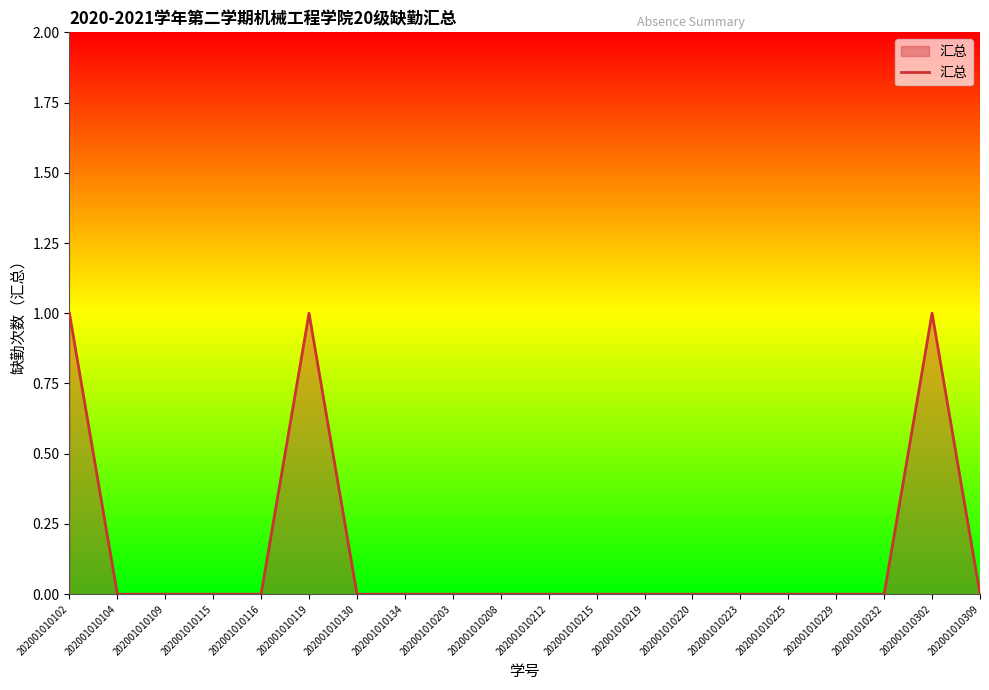

Reading left to right, what are all the values shown in this chart?

202001010102=1	202001010104=0	202001010109=0	202001010115=0	202001010116=0	202001010119=1	202001010130=0	202001010134=0	202001010203=0	202001010208=0	202001010212=0	202001010215=0	202001010219=0	202001010220=0	202001010223=0	202001010225=0	202001010229=0	202001010232=0	202001010302=1	202001010309=0